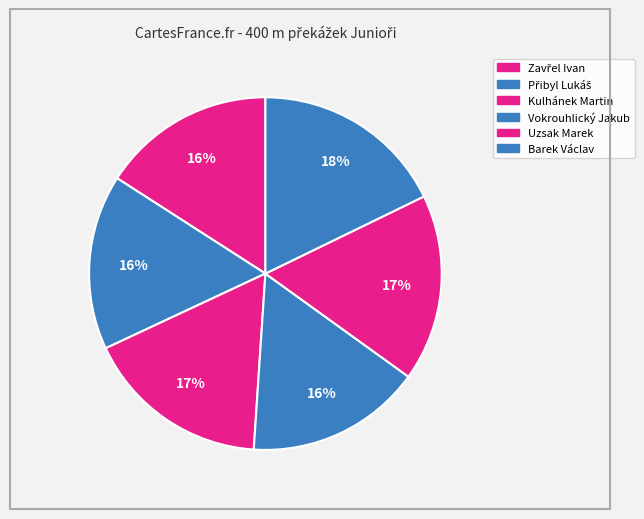

What portion of the pie excludes Kulhánek Martin?

83.0%